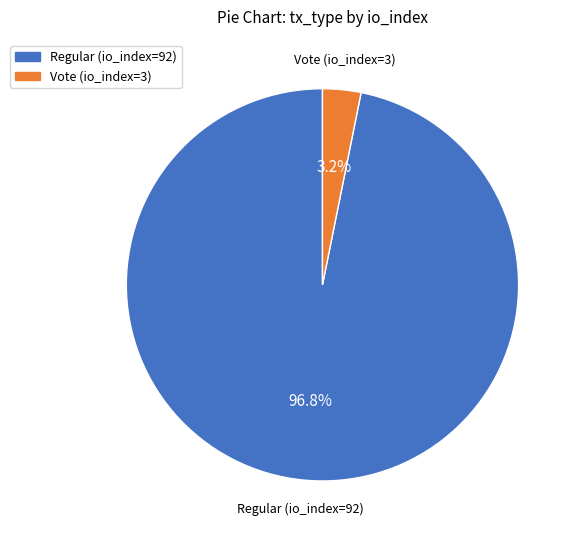

How many segments does this pie chart have?

2